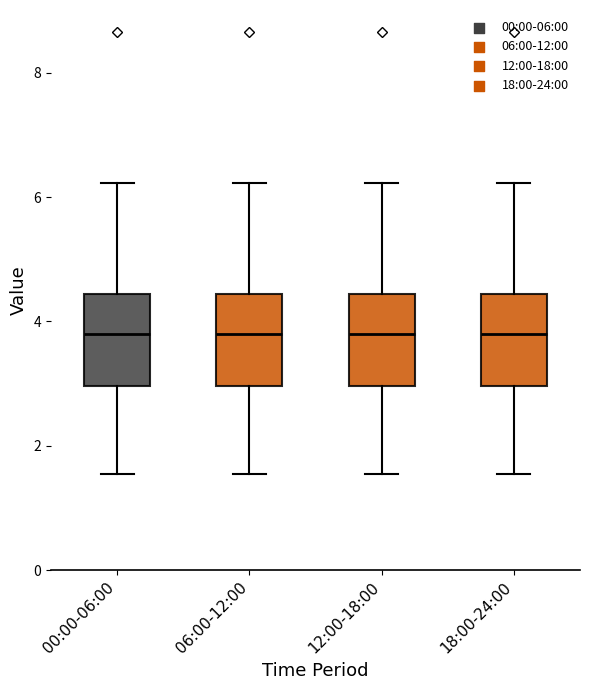

Reading left to right, read every box against the y-axis: the position of its median line, the range the box covers, and the ends of its whiskers. The values are not printed on the chart, so give them approximately, as read against the axis.

00:00-06:00: median 3.8, box 3.0 to 4.4, whiskers 1.6 to 6.2
06:00-12:00: median 3.8, box 3.0 to 4.4, whiskers 1.6 to 6.2
12:00-18:00: median 3.8, box 3.0 to 4.4, whiskers 1.6 to 6.2
18:00-24:00: median 3.8, box 3.0 to 4.4, whiskers 1.6 to 6.2